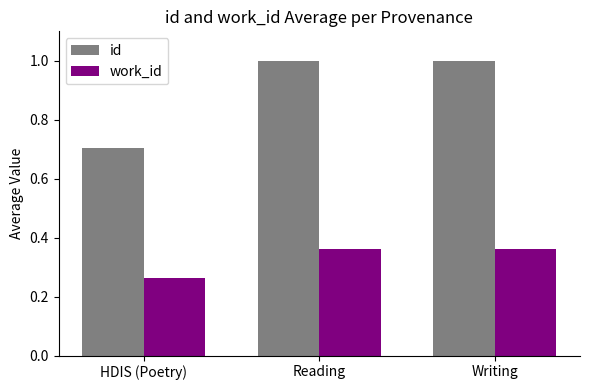

Which series has the largest range (max minus min)?

id